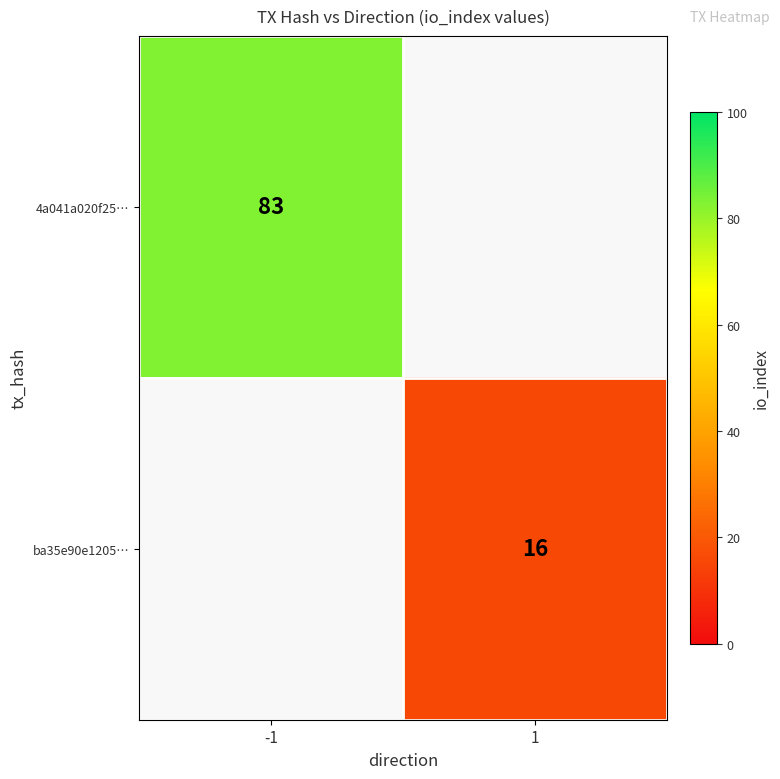

True or false: ba35e90e1205… has a value of 10 at 1.

False